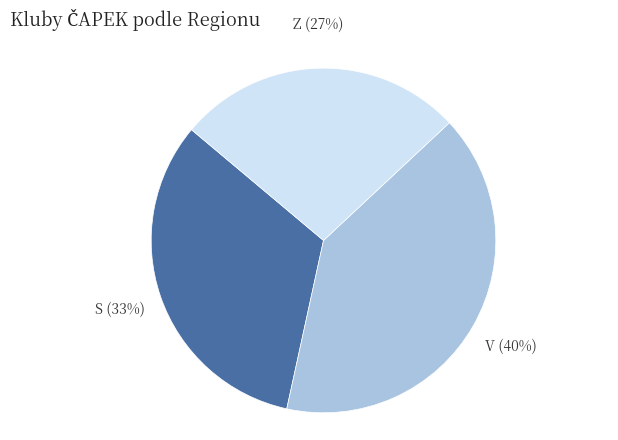

To the nearest percent, what is the difference between the largest and smallest slice percentages?

13%